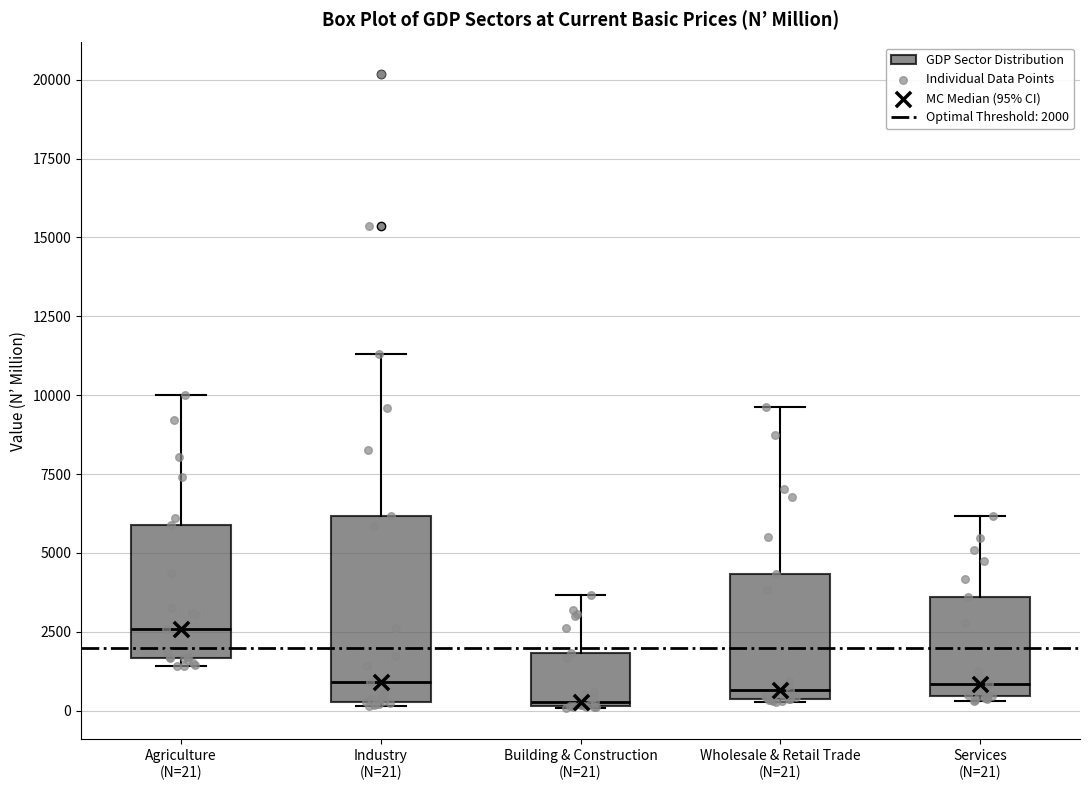

Comparing the boxes themselves (not the whiskers), which one is the tallest?

Industry (N=21)